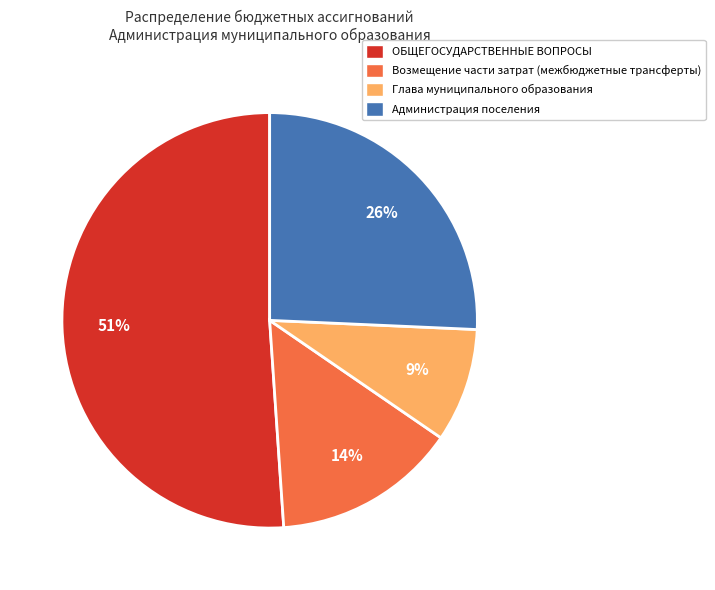

To the nearest percent, what is the difference between the largest and smallest slice percentages?

42%